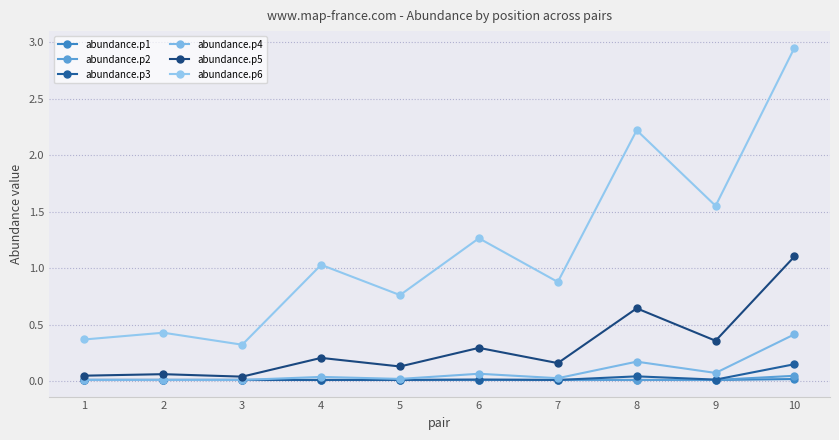

How many distinct data groups are displayed?

6